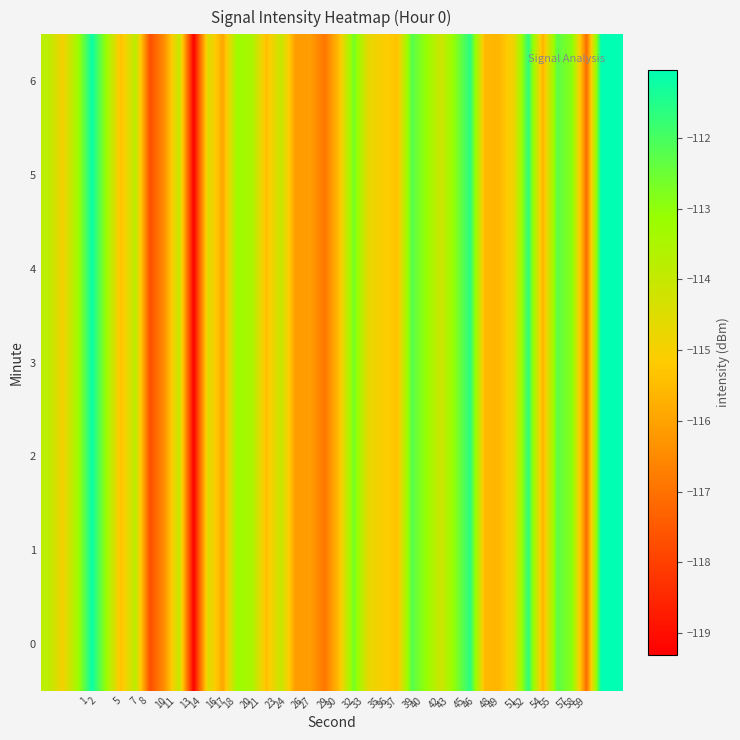

Reading left to right, what are all the values shown in this chart?

0: -113.8	-115.0	-113.3	-111.2	-113.2	-115.4	-113.8	-117.7	-116.4	-114.0	-119.3	-114.4	-115.9	-113.2	-113.4	-115.5	-114.0	-116.1	-116.1	-116.9	-115.5	-112.6	-114.7	-115.1	-115.3	-112.2	-113.1	-114.2	-112.9	-111.6	-115.6	-115.6	-114.8	-111.7	-115.7	-112.3	-112.9	-117.1	-111.1	-111.0
1: -113.8	-115.0	-113.3	-111.2	-113.2	-115.4	-113.8	-117.7	-116.4	-114.0	-119.3	-114.4	-115.9	-113.2	-113.4	-115.5	-114.0	-116.1	-116.1	-116.9	-115.5	-112.6	-114.7	-115.1	-115.3	-112.2	-113.1	-114.2	-112.9	-111.6	-115.6	-115.6	-114.8	-111.7	-115.7	-112.3	-112.9	-117.1	-111.1	-111.0
2: -113.8	-115.0	-113.3	-111.2	-113.2	-115.4	-113.8	-117.7	-116.4	-114.0	-119.3	-114.4	-115.9	-113.2	-113.4	-115.5	-114.0	-116.1	-116.1	-116.9	-115.5	-112.6	-114.7	-115.1	-115.3	-112.2	-113.1	-114.2	-112.9	-111.6	-115.6	-115.6	-114.8	-111.7	-115.7	-112.3	-112.9	-117.1	-111.1	-111.0
3: -113.8	-115.0	-113.3	-111.2	-113.2	-115.4	-113.8	-117.7	-116.4	-114.0	-119.3	-114.4	-115.9	-113.2	-113.4	-115.5	-114.0	-116.1	-116.1	-116.9	-115.5	-112.6	-114.7	-115.1	-115.3	-112.2	-113.1	-114.2	-112.9	-111.6	-115.6	-115.6	-114.8	-111.7	-115.7	-112.3	-112.9	-117.1	-111.1	-111.0
4: -113.8	-115.0	-113.3	-111.2	-113.2	-115.4	-113.8	-117.7	-116.4	-114.0	-119.3	-114.4	-115.9	-113.2	-113.4	-115.5	-114.0	-116.1	-116.1	-116.9	-115.5	-112.6	-114.7	-115.1	-115.3	-112.2	-113.1	-114.2	-112.9	-111.6	-115.6	-115.6	-114.8	-111.7	-115.7	-112.3	-112.9	-117.1	-111.1	-111.0
5: -113.8	-115.0	-113.3	-111.2	-113.2	-115.4	-113.8	-117.7	-116.4	-114.0	-119.3	-114.4	-115.9	-113.2	-113.4	-115.5	-114.0	-116.1	-116.1	-116.9	-115.5	-112.6	-114.7	-115.1	-115.3	-112.2	-113.1	-114.2	-112.9	-111.6	-115.6	-115.6	-114.8	-111.7	-115.7	-112.3	-112.9	-117.1	-111.1	-111.0
6: -113.8	-115.0	-113.3	-111.2	-113.2	-115.4	-113.8	-117.7	-116.4	-114.0	-119.3	-114.4	-115.9	-113.2	-113.4	-115.5	-114.0	-116.1	-116.1	-116.9	-115.5	-112.6	-114.7	-115.1	-115.3	-112.2	-113.1	-114.2	-112.9	-111.6	-115.6	-115.6	-114.8	-111.7	-115.7	-112.3	-112.9	-117.1	-111.1	-111.0